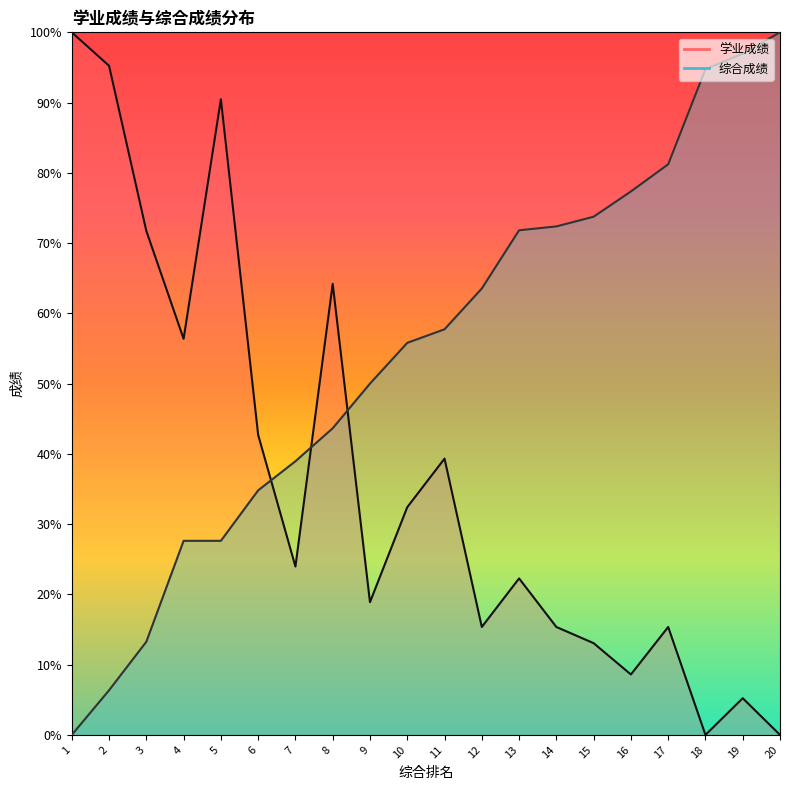

Reading left to right, extract all data points from this chart.

学业成绩: 1=100.0	2=95.2	3=71.7	4=56.4	5=90.5	6=42.7	7=24.0	8=64.2	9=18.9	10=32.4	11=39.3	12=15.4	13=22.3	14=15.4	15=13.1	16=8.6	17=15.4	18=0.0	19=5.2	20=0.0
综合成绩: 1=0.0	2=6.4	3=13.3	4=27.6	5=27.6	6=34.8	7=39.0	8=43.6	9=50.0	10=55.8	11=57.7	12=63.5	13=71.8	14=72.4	15=73.8	16=77.3	17=81.2	18=94.8	19=97.0	20=100.0